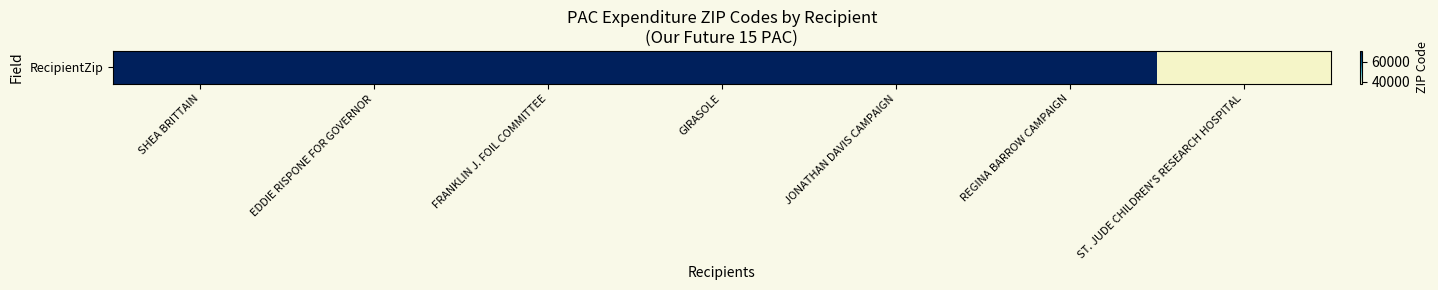

Reading left to right, extract all data points from this chart.

70806	70884	70808	70818	70785	70812	38105